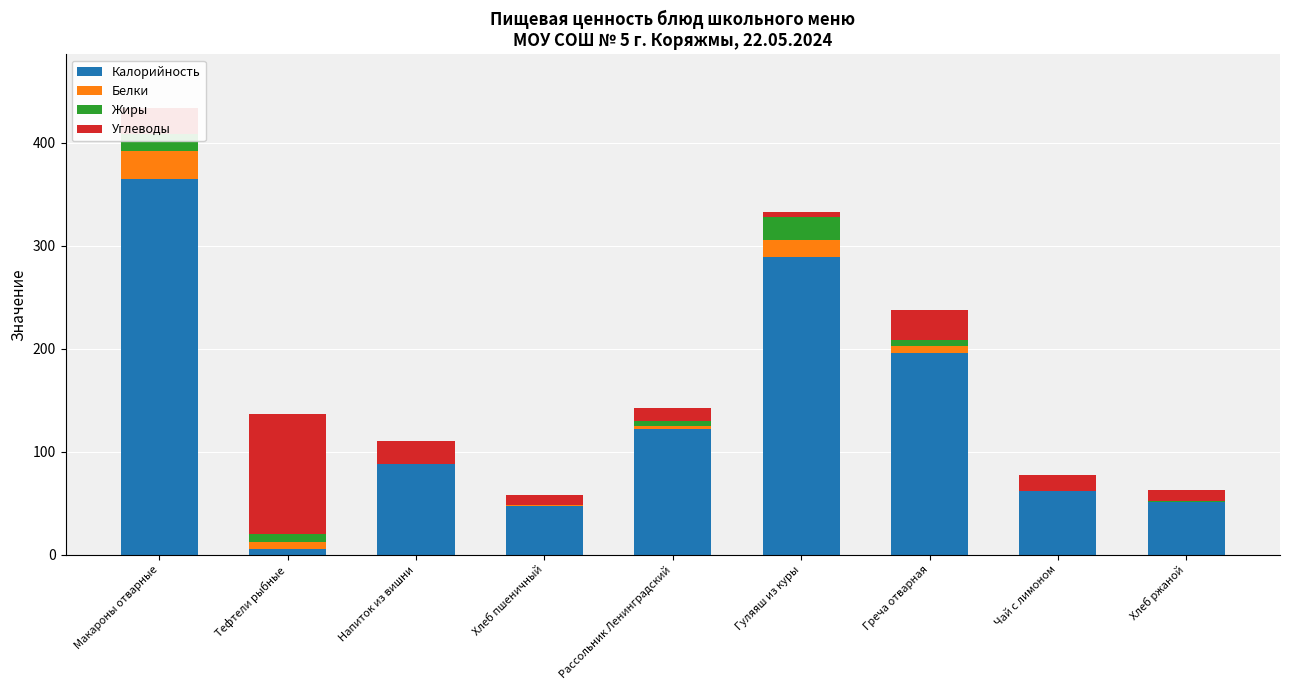

Is it true that Калорийность equals 21.2 at Хлеб ржаной?

False